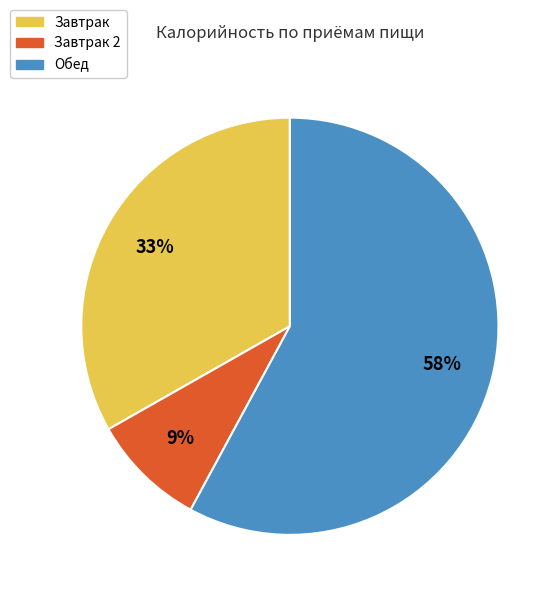

Is there any slice that represents more than half of the pie?

Yes